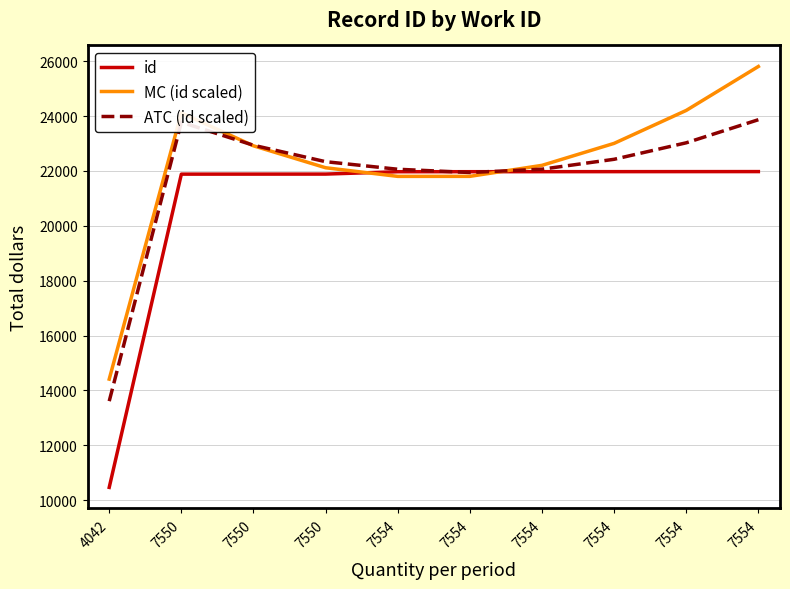

What is the difference between the MC (id scaled) values at 4042 and 7550?

9701.8